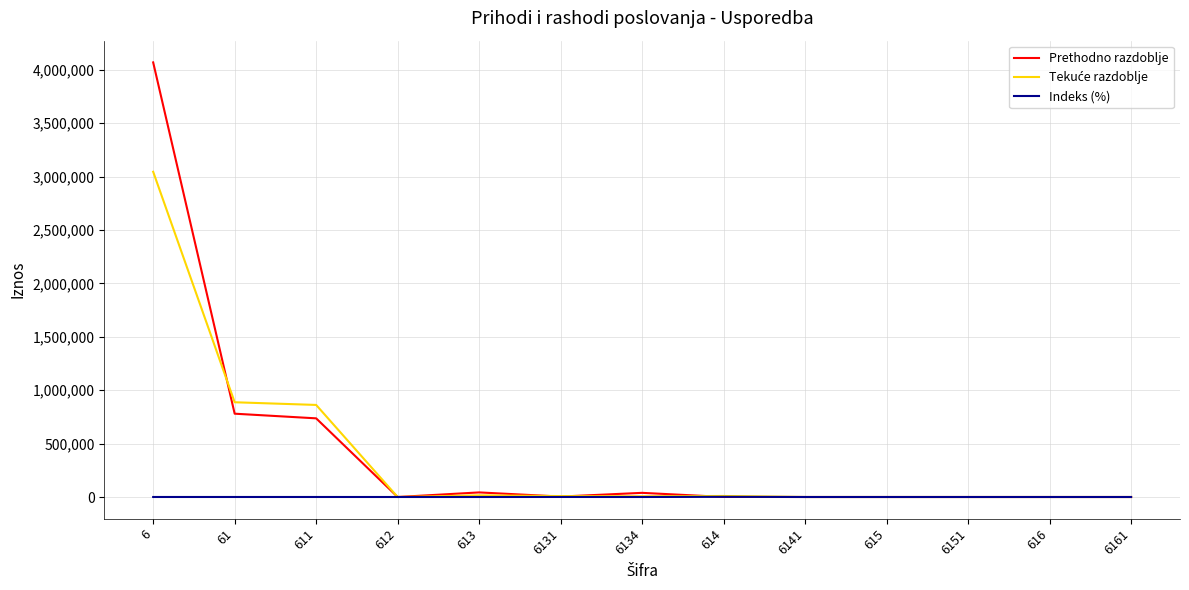

What is the greatest value displayed?

4069733.0